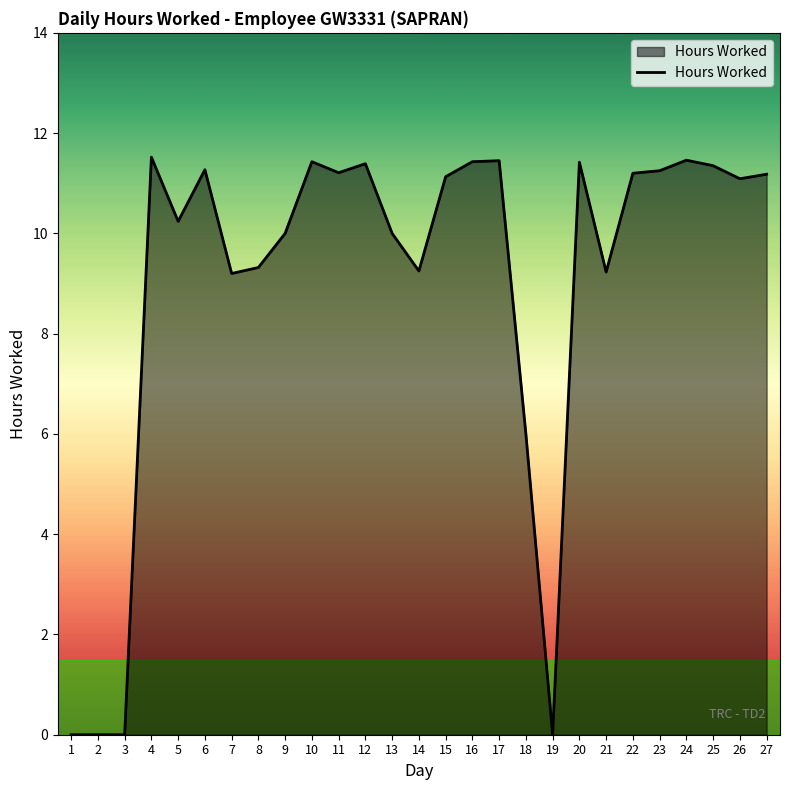

What is the maximum value shown in the chart?

11.5